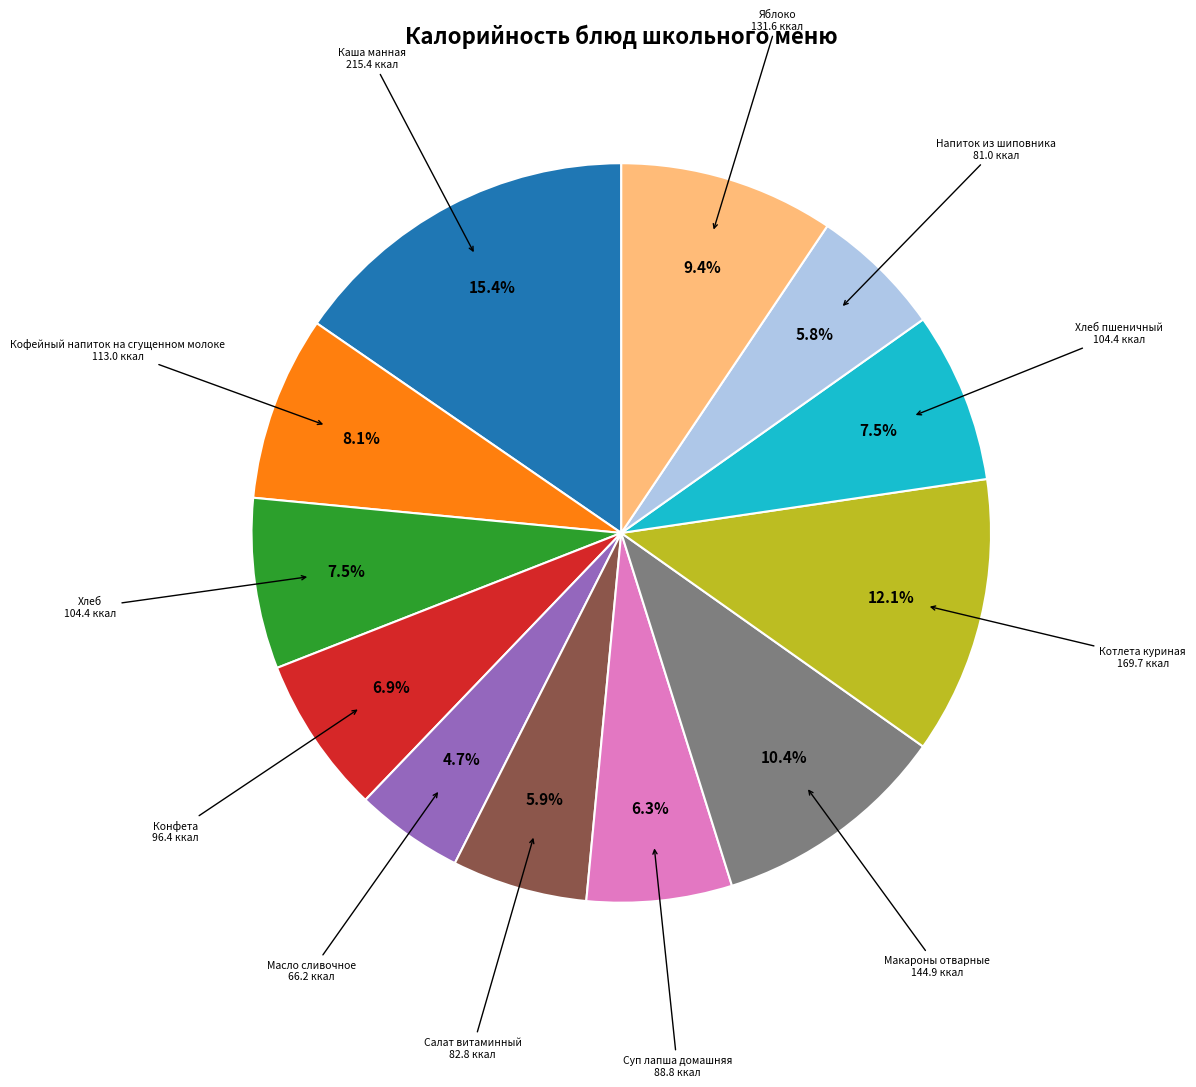

Does any single category account for the majority?

No